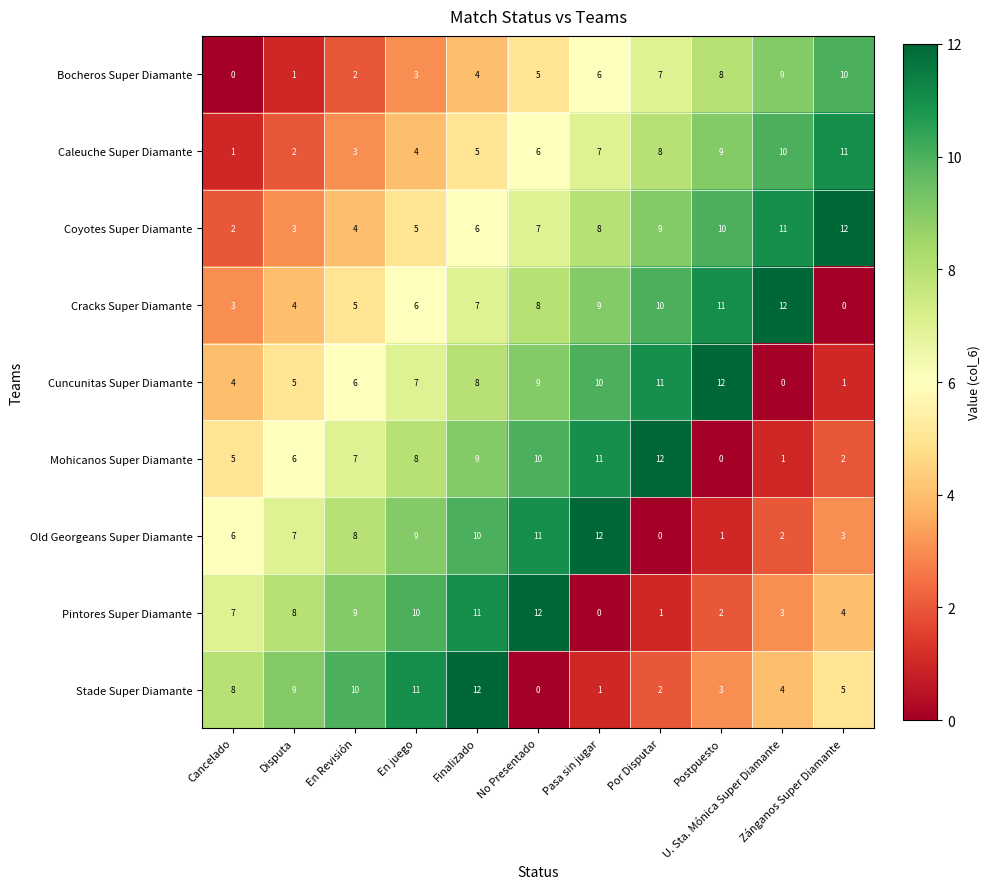

What is the maximum value for Pintores Super Diamante?

12